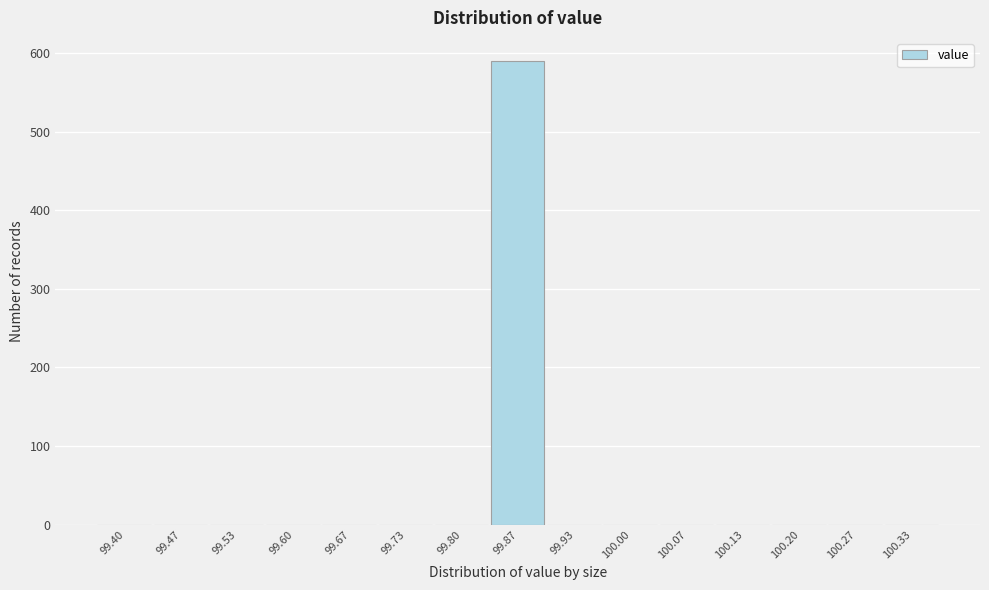

Reading left to right, what are all the values shown in this chart?

99.40=0	99.47=0	99.53=0	99.60=0	99.67=0	99.73=0	99.80=0	99.87=590	99.93=0	100.00=0	100.07=0	100.13=0	100.20=0	100.27=0	100.33=0